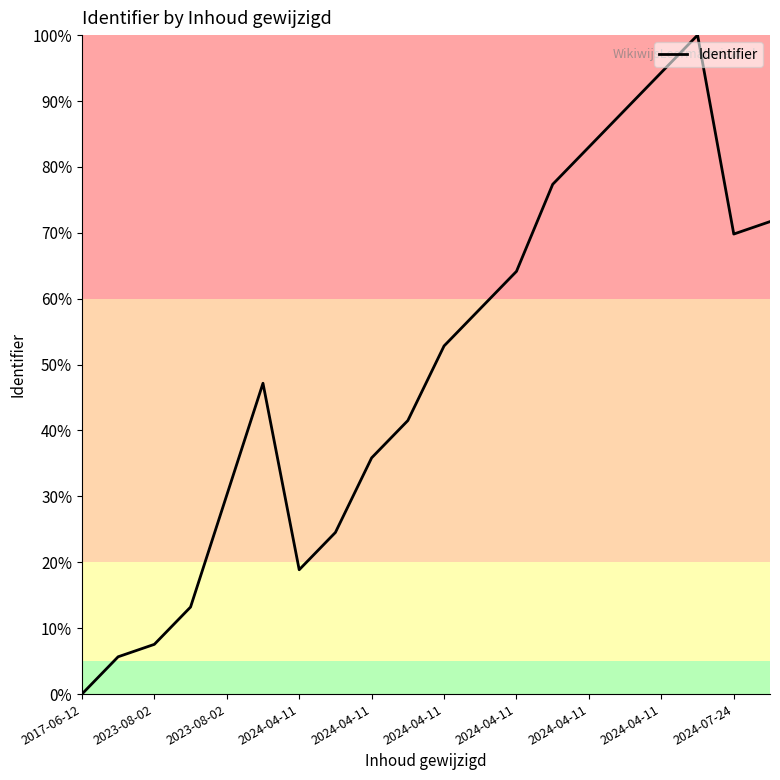

Reading left to right, transcribe all the data shown in this chart.

0.0	5.7	7.5	13.2	30.2	47.2	18.9	24.5	35.8	41.5	52.8	58.5	64.2	77.4	83.0	88.7	94.3	100.0	69.8	71.7